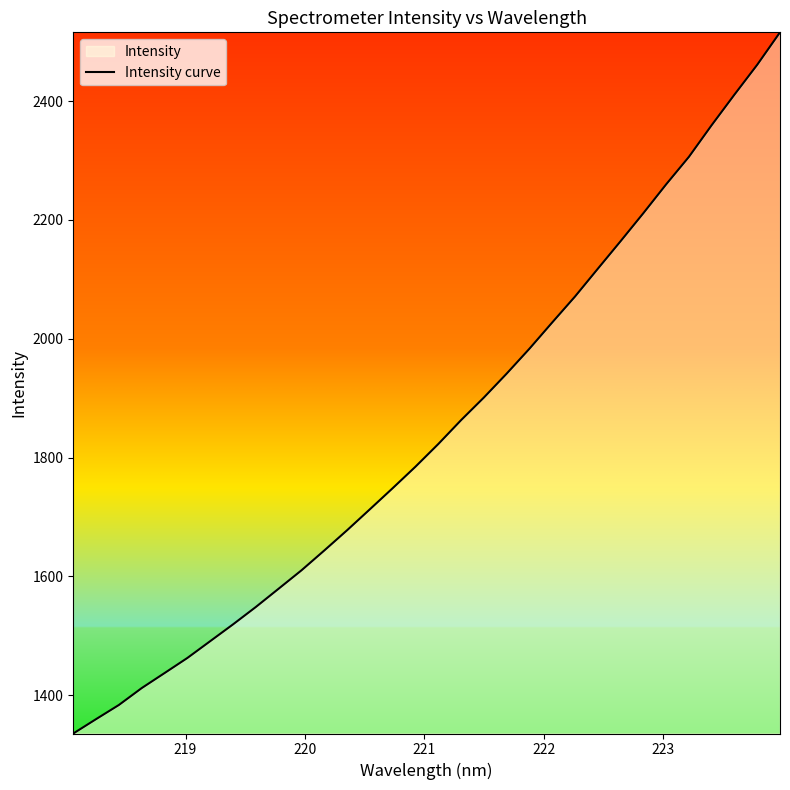

What is the difference between the maximum and minimum values?

1180.7